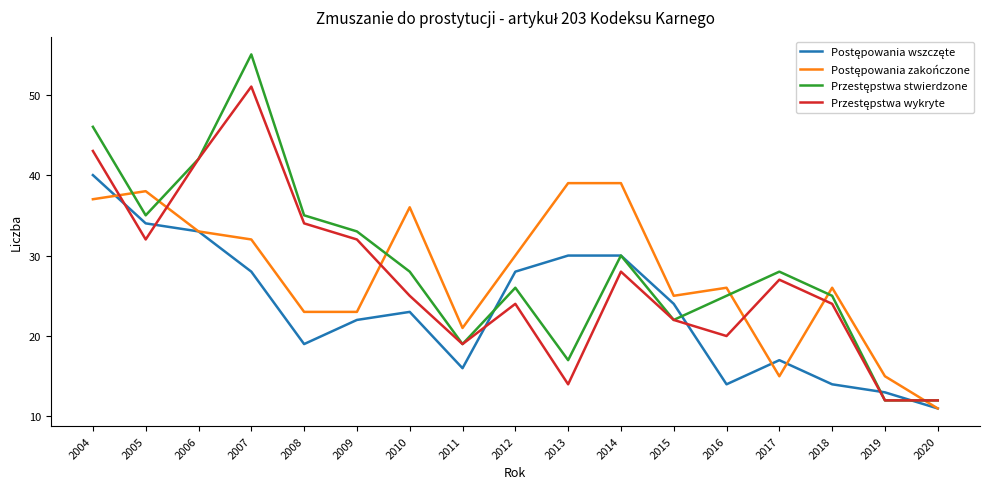

What is the maximum value shown in the chart?

55